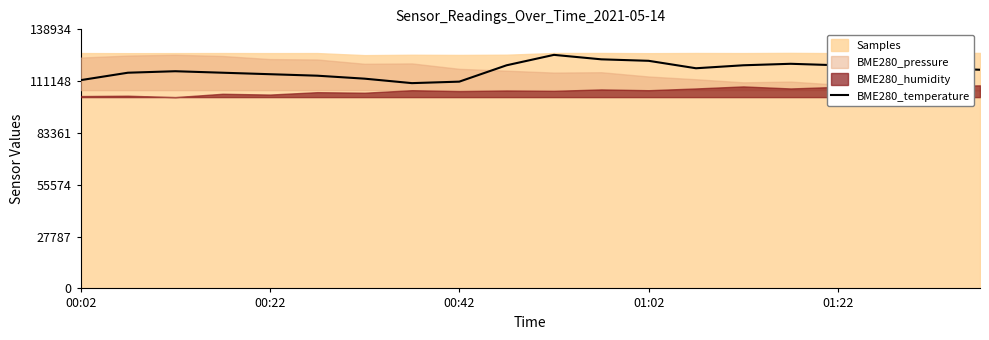

What is the maximum value shown in the chart?

125242.7